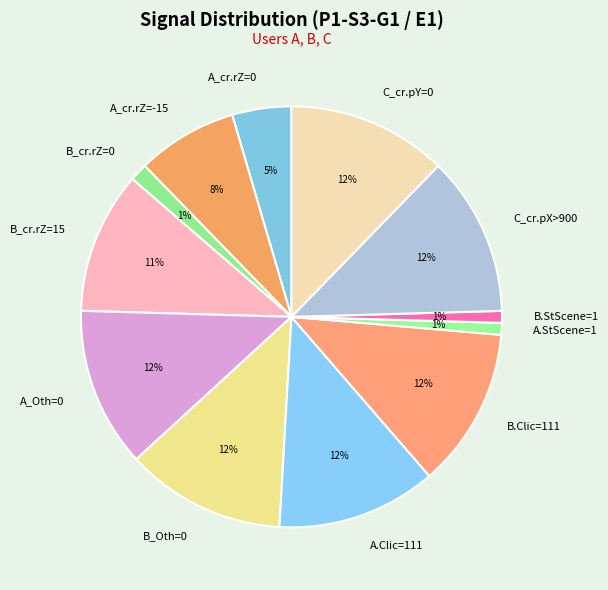

Combined, do A_Oth=0 and B.Clic=111 account for over 50%?

No